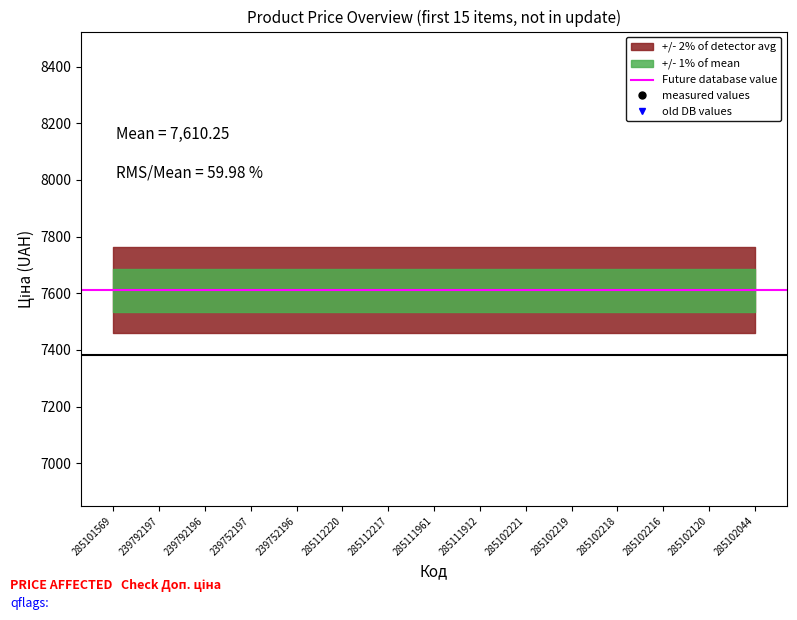

Which series has the largest range (max minus min)?

Ціна